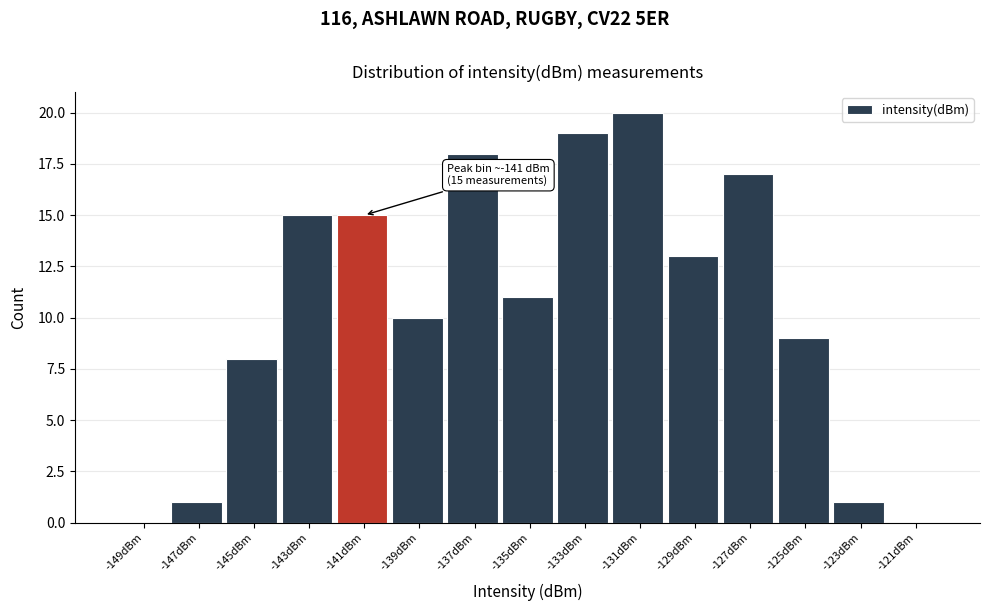

Over which range of the x-axis is the bar tallest?

-132 to -130